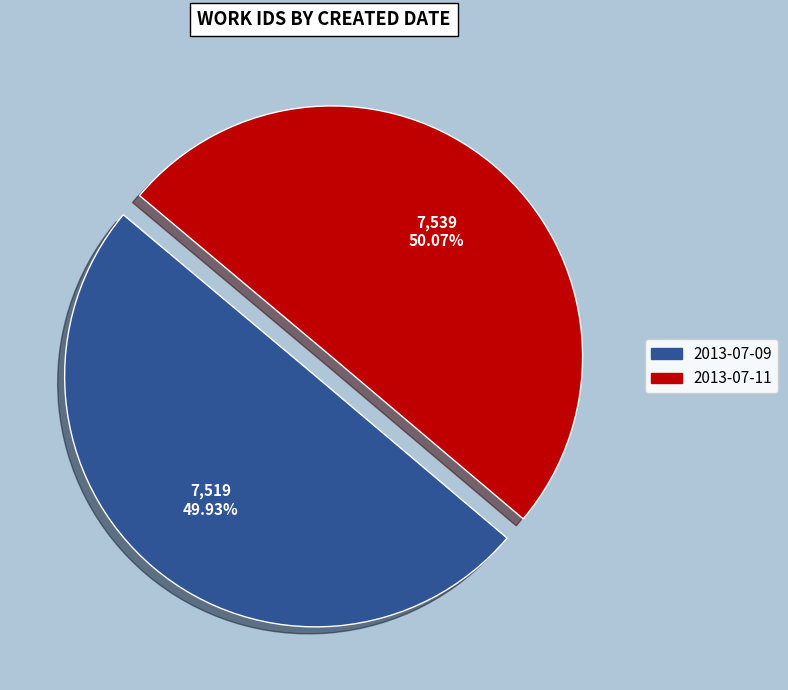

To the nearest percent, what is the average slice percentage?

50%